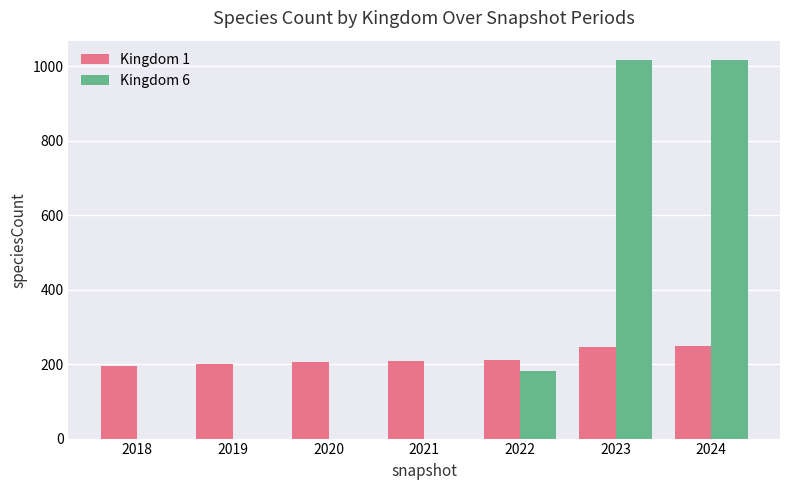

True or false: Kingdom 6 has a value of 679 at 2024.

False